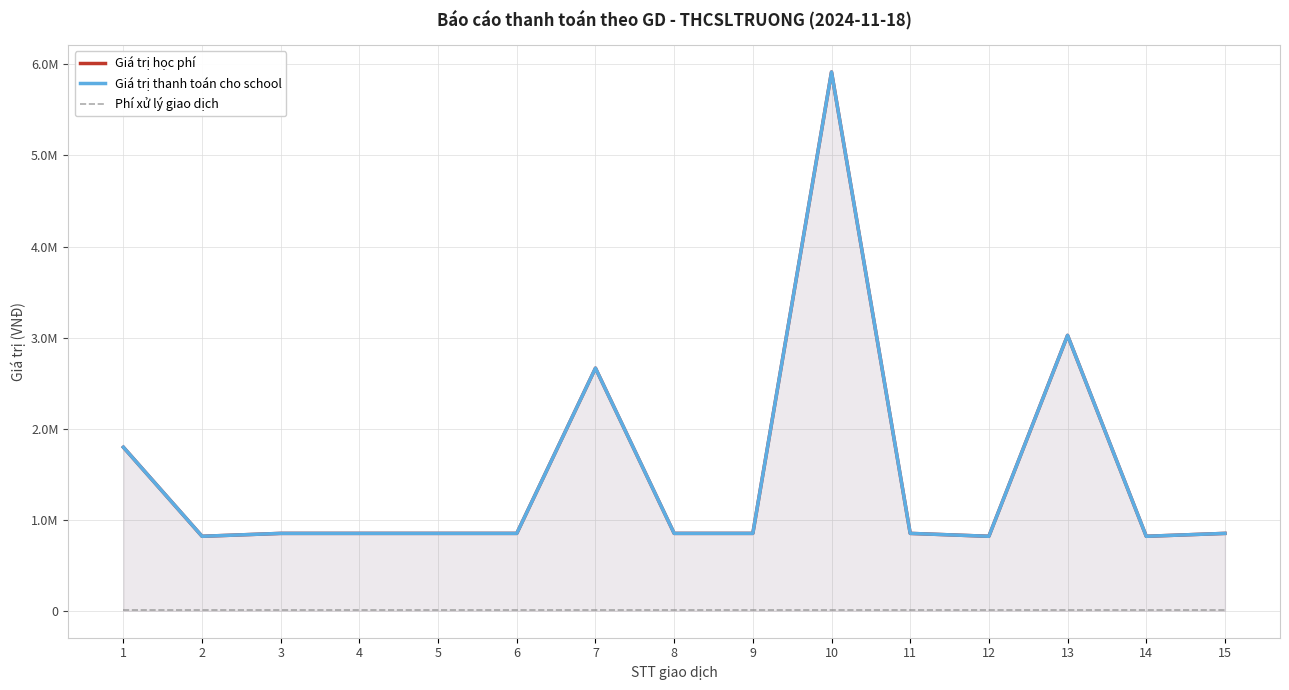

What are all the series names shown in the legend?

Giá trị học phí, Giá trị thanh toán cho school, Phí xử lý giao dịch